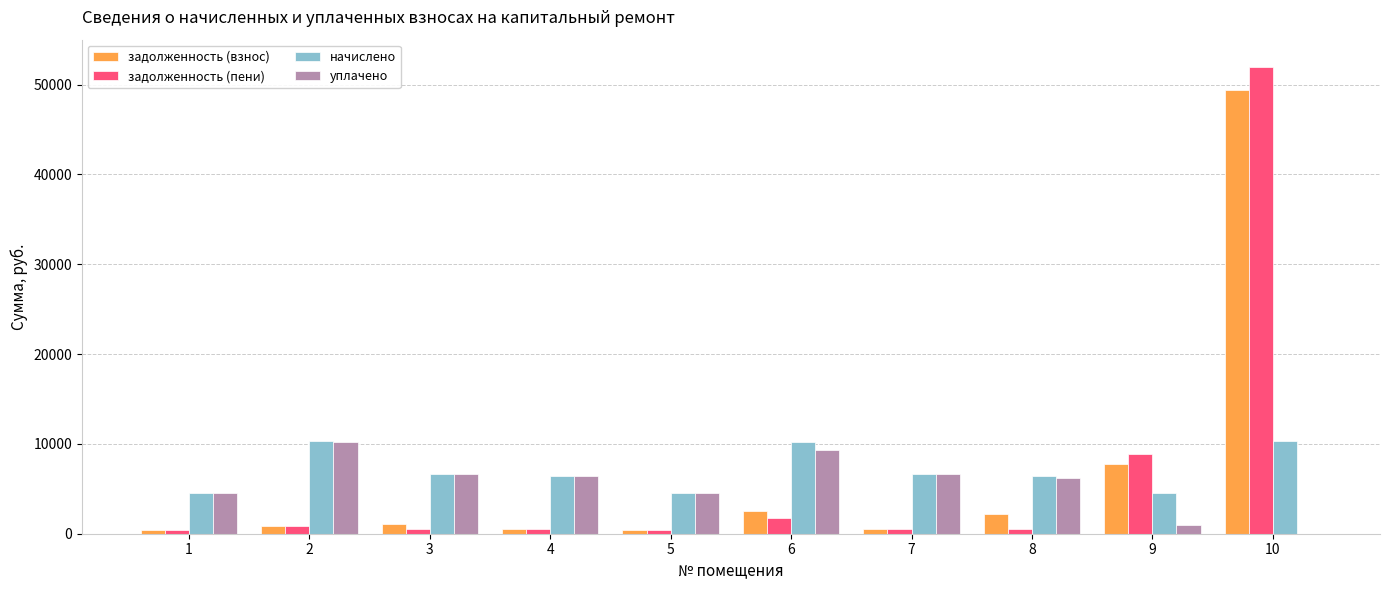

What is the highest value of the начислено series?

10351.7